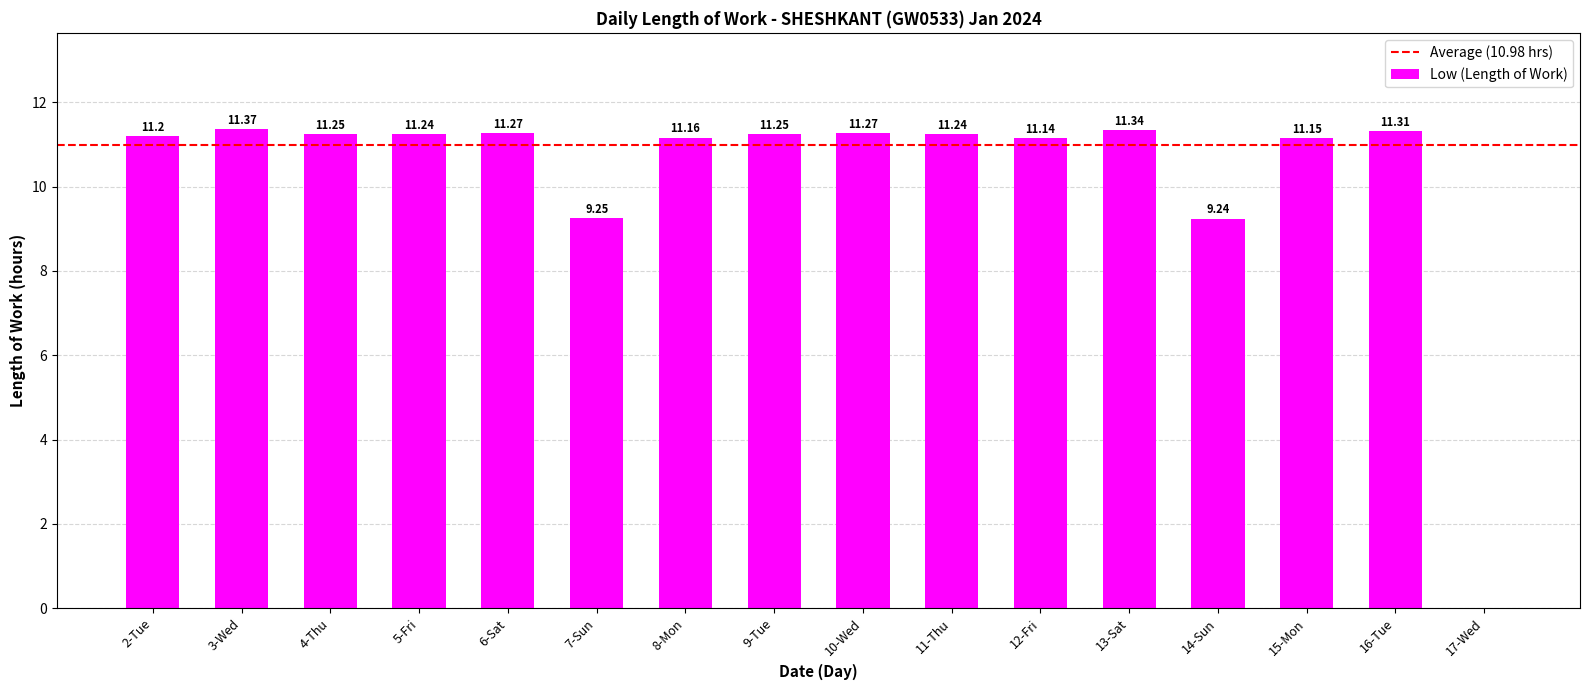

What value does the data have at 5-Fri?

11.2